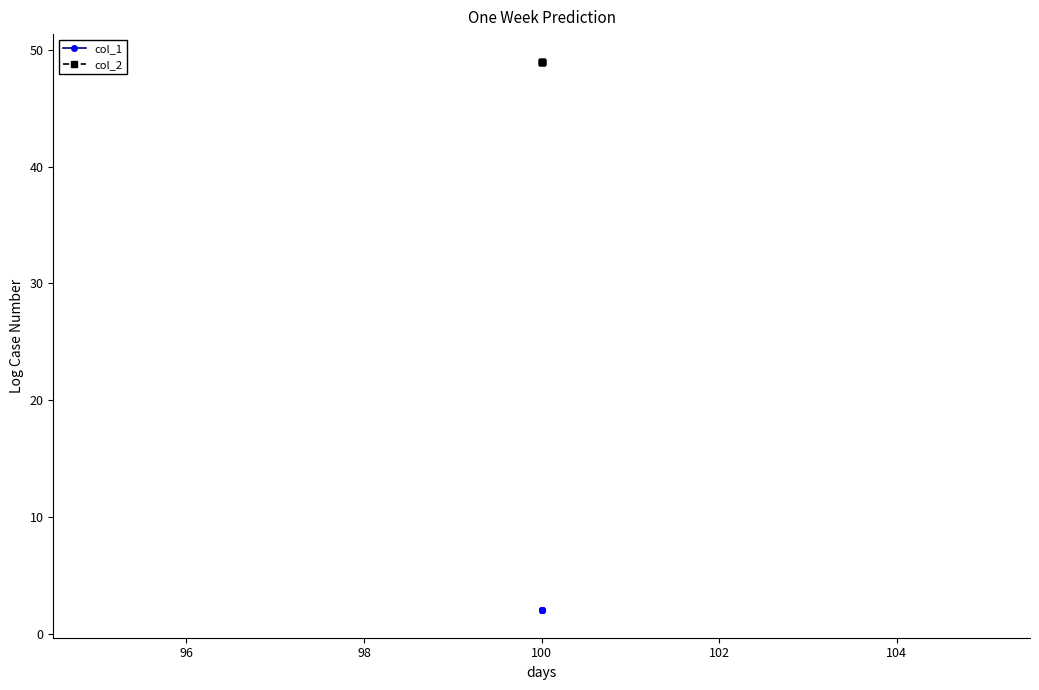

True or false: col_1 has more than 0 interior local peaks.

False